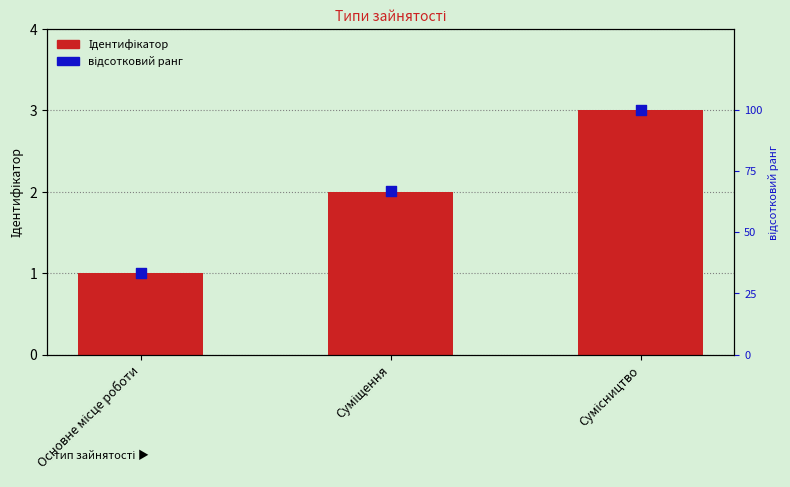

At which category is the sum across all series the highest?

Сумісництво